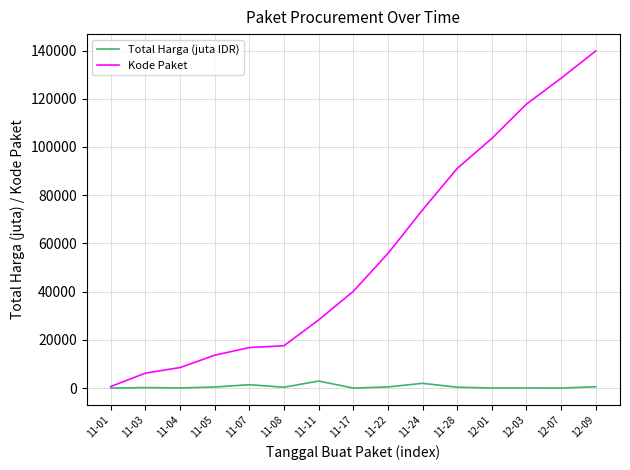

Where is Kode Paket nearest to the value 70246?

11-24